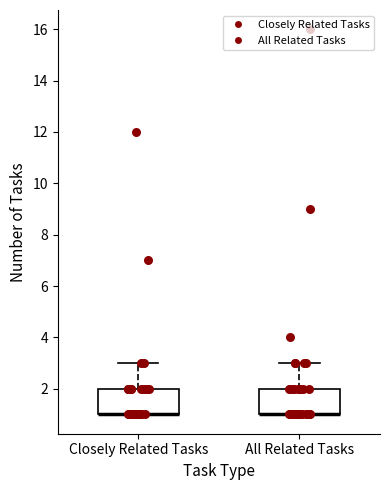

Where is the upper edge of the box for Closely Related Tasks on the y-axis? The values are not printed on the chart, so give them approximately, as read against the axis.

2